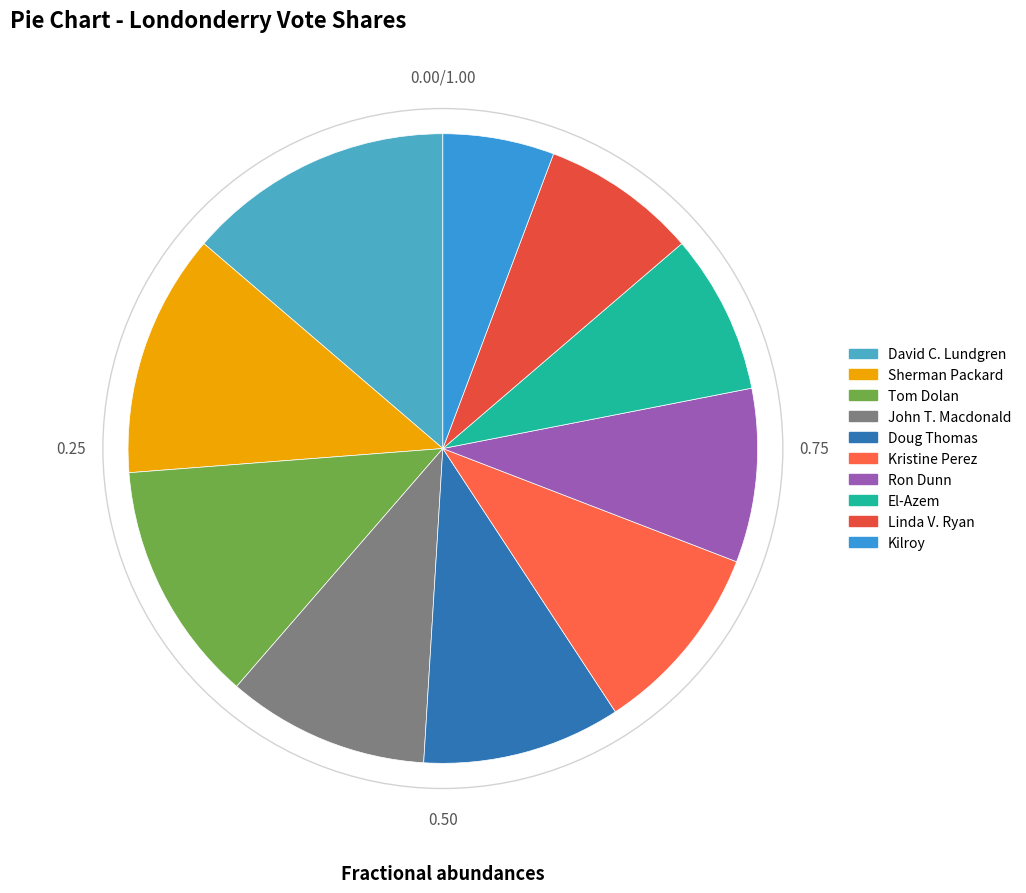

Which has a higher value, Sherman Packard or Kristine Perez?

Sherman Packard